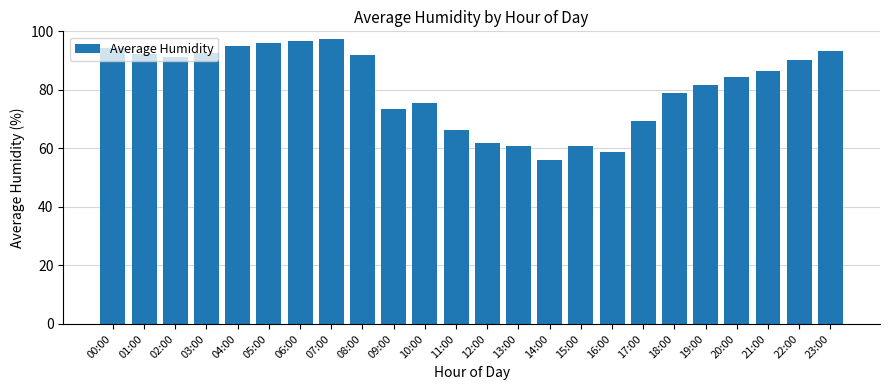

At which label does the data first exceed 86?

00:00